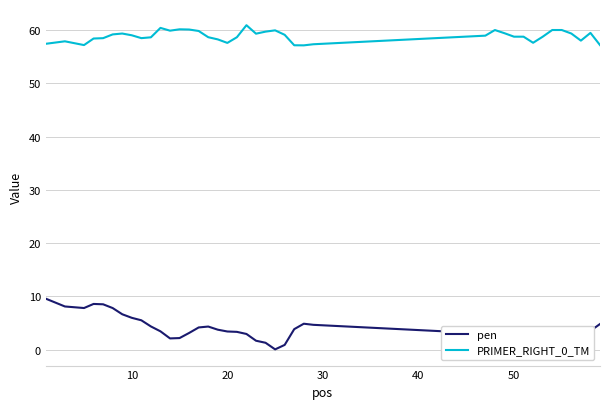

What is the difference between the maximum and minimum values in the PRIMER_RIGHT_0_TM series?

3.8